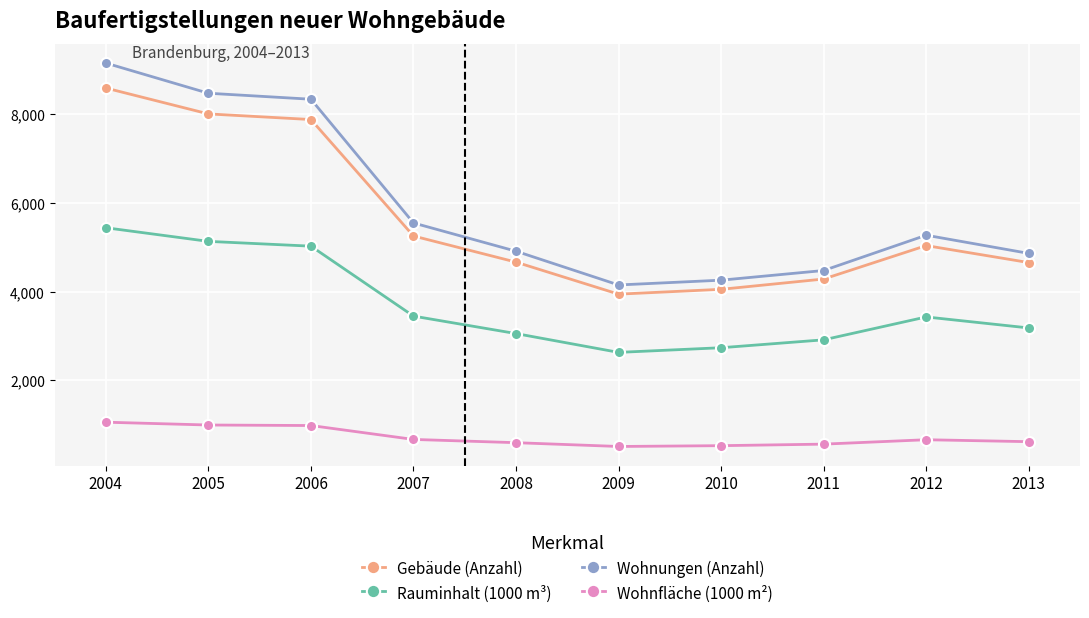

How many values in the Wohnfläche (1000 m²) series are below 662?

5